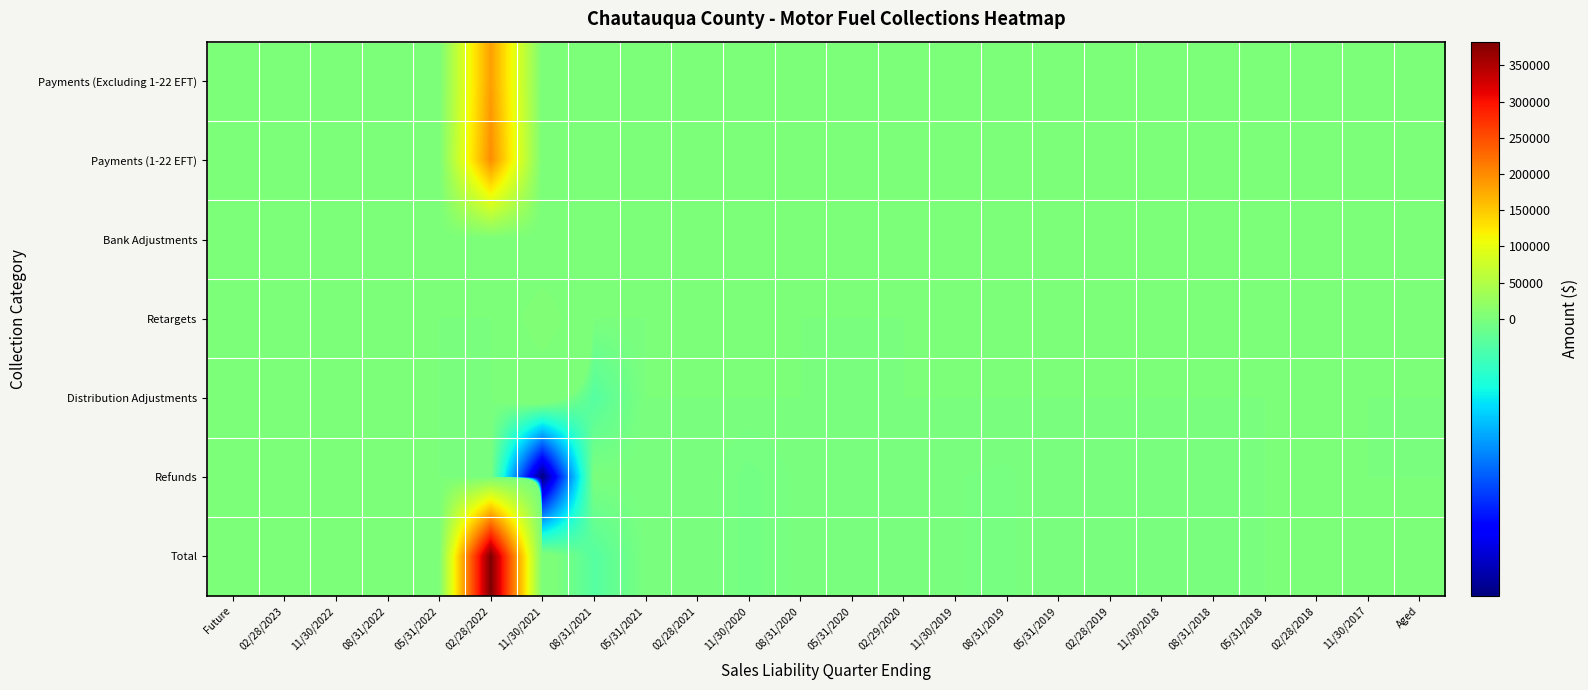

Reading left to right, transcribe all the data shown in this chart.

Payments (Excluding 1-22 EFT): Future=0.0	02/28/2023=0.0	11/30/2022=0.0	08/31/2022=0.0	05/31/2022=0.0	02/28/2022=184237.5	11/30/2021=0.9	08/31/2021=0.0	05/31/2021=0.0	02/28/2021=0.0	11/30/2020=0.0	08/31/2020=0.0	05/31/2020=0.4	02/29/2020=0.0	11/30/2019=0.0	08/31/2019=0.0	05/31/2019=0.0	02/28/2019=0.0	11/30/2018=0.0	08/31/2018=0.0	05/31/2018=0.0	02/28/2018=0.0	11/30/2017=0.0	Aged=0.0
Payments (1-22 EFT): Future=0.0	02/28/2023=0.0	11/30/2022=0.0	08/31/2022=0.0	05/31/2022=0.0	02/28/2022=198443.6	11/30/2021=0.0	08/31/2021=0.0	05/31/2021=0.0	02/28/2021=0.0	11/30/2020=0.0	08/31/2020=0.0	05/31/2020=0.0	02/29/2020=0.0	11/30/2019=0.0	08/31/2019=0.0	05/31/2019=0.0	02/28/2019=0.0	11/30/2018=0.0	08/31/2018=0.0	05/31/2018=0.0	02/28/2018=0.0	11/30/2017=0.0	Aged=0.0
Bank Adjustments: Future=0.0	02/28/2023=0.0	11/30/2022=0.0	08/31/2022=0.0	05/31/2022=0.0	02/28/2022=0.0	11/30/2021=0.0	08/31/2021=0.0	05/31/2021=0.0	02/28/2021=0.0	11/30/2020=0.0	08/31/2020=0.0	05/31/2020=0.0	02/29/2020=0.0	11/30/2019=0.0	08/31/2019=0.0	05/31/2019=0.0	02/28/2019=0.0	11/30/2018=0.0	08/31/2018=0.0	05/31/2018=0.0	02/28/2018=0.0	11/30/2017=0.0	Aged=0.0
Retargets: Future=0.0	02/28/2023=0.0	11/30/2022=0.0	08/31/2022=0.0	05/31/2022=0.0	02/28/2022=0.0	11/30/2021=4882.5	08/31/2021=0.0	05/31/2021=0.0	02/28/2021=0.0	11/30/2020=0.0	08/31/2020=0.0	05/31/2020=0.0	02/29/2020=0.0	11/30/2019=0.0	08/31/2019=0.0	05/31/2019=0.0	02/28/2019=0.0	11/30/2018=0.0	08/31/2018=0.0	05/31/2018=0.0	02/28/2018=0.0	11/30/2017=0.0	Aged=0.0
Distribution Adjustments: Future=0.0	02/28/2023=0.0	11/30/2022=0.0	08/31/2022=0.0	05/31/2022=0.0	02/28/2022=-6.3	11/30/2021=411.0	08/31/2021=-469.2	05/31/2021=0.0	02/28/2021=0.0	11/30/2020=0.0	08/31/2020=0.0	05/31/2020=-13.1	02/29/2020=0.0	11/30/2019=0.0	08/31/2019=0.0	05/31/2019=0.0	02/28/2019=0.0	11/30/2018=0.0	08/31/2018=0.0	05/31/2018=0.0	02/28/2018=0.0	11/30/2017=0.0	Aged=0.0
Refunds: Future=0.0	02/28/2023=0.0	11/30/2022=0.0	08/31/2022=0.0	05/31/2022=0.0	02/28/2022=0.0	11/30/2021=-5088.5	08/31/2021=-5.9	05/31/2021=-16.6	02/28/2021=0.0	11/30/2020=-100.6	08/31/2020=-23.4	05/31/2020=0.0	02/29/2020=0.0	11/30/2019=-37.9	08/31/2019=-47.9	05/31/2019=0.0	02/28/2019=-19.7	11/30/2018=0.0	08/31/2018=-27.9	05/31/2018=0.0	02/28/2018=0.0	11/30/2017=0.0	Aged=-22.5
Total: Future=0.0	02/28/2023=0.0	11/30/2022=0.0	08/31/2022=0.0	05/31/2022=0.0	02/28/2022=382675.9	11/30/2021=204.7	08/31/2021=-468.1	05/31/2021=-19.5	02/28/2021=0.0	11/30/2020=-100.6	08/31/2020=-23.4	05/31/2020=-12.7	02/29/2020=0.0	11/30/2019=-37.9	08/31/2019=-47.9	05/31/2019=0.0	02/28/2019=-19.7	11/30/2018=0.0	08/31/2018=-27.9	05/31/2018=0.0	02/28/2018=0.0	11/30/2017=0.0	Aged=1217.1